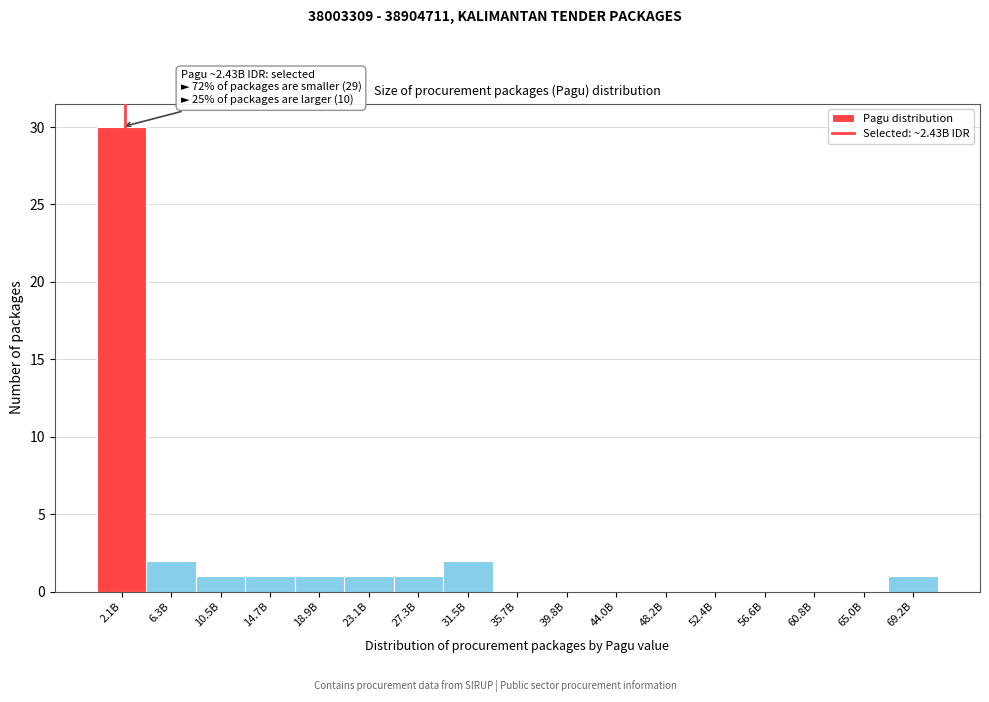

Reading left to right, transcribe all the data shown in this chart.

2.1B=30	6.3B=2	10.5B=1	14.7B=1	18.9B=1	23.1B=1	27.3B=1	31.5B=2	35.7B=0	39.8B=0	44.0B=0	48.2B=0	52.4B=0	56.6B=0	60.8B=0	65.0B=0	69.2B=1